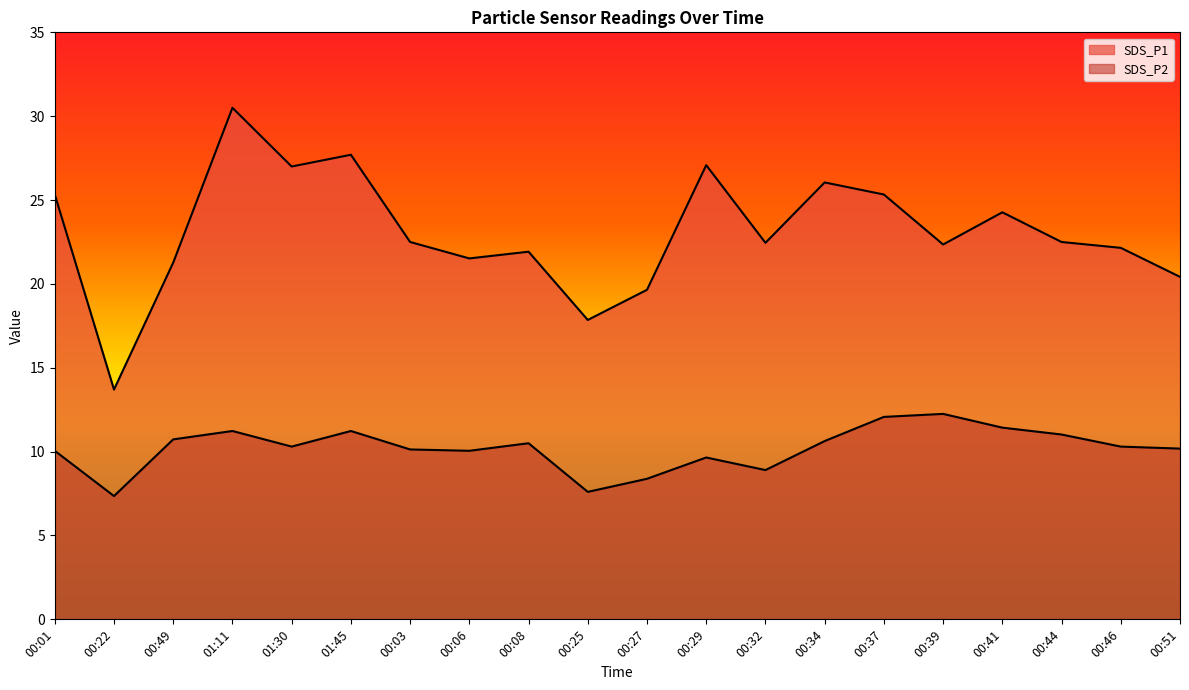

What is the highest value of the SDS_P1 series?

30.5